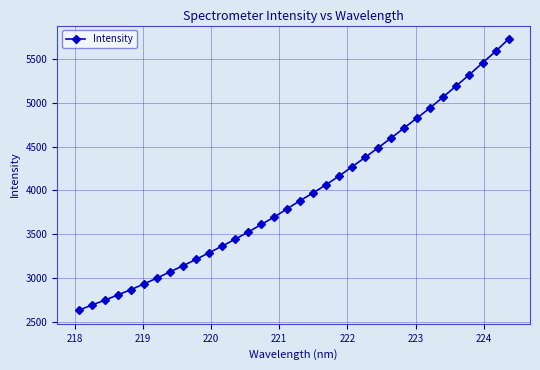

What is the difference between the maximum and minimum values?

3097.5